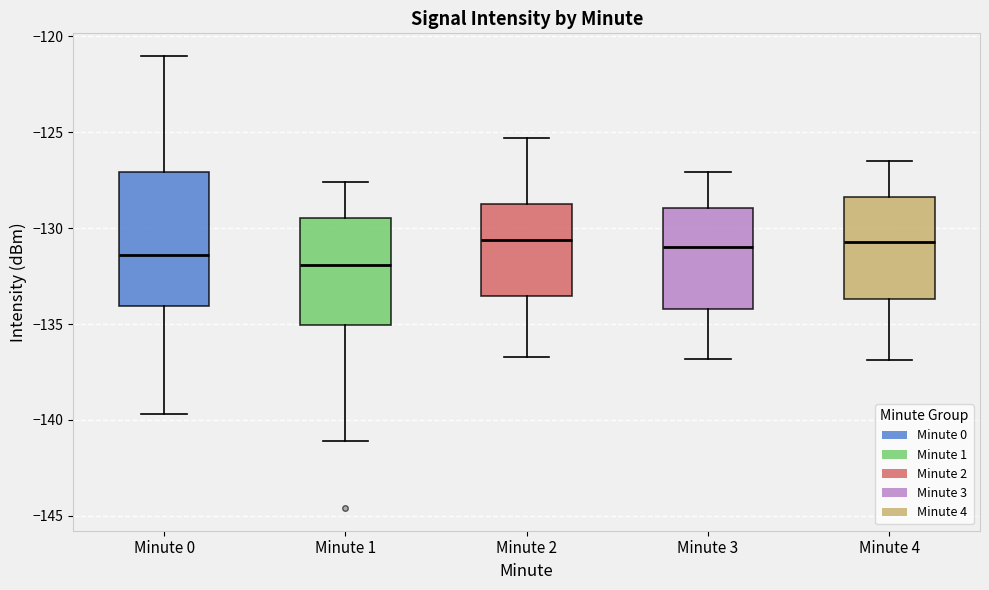

Comparing the boxes themselves (not the whiskers), which one is the tallest?

Minute 0